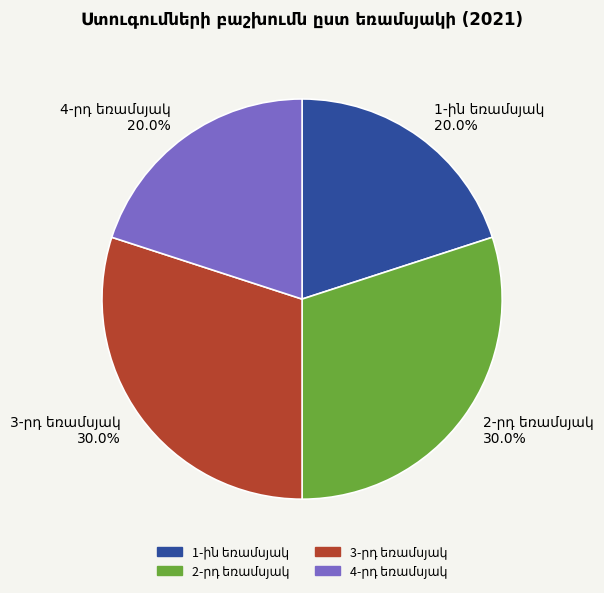

Is there any slice that represents more than half of the pie?

No